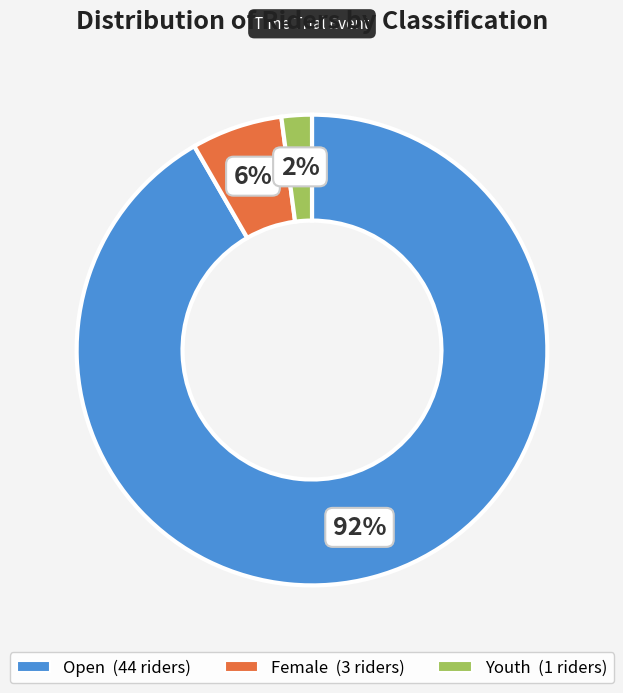

To the nearest percent, what portion does Female represent?

6%